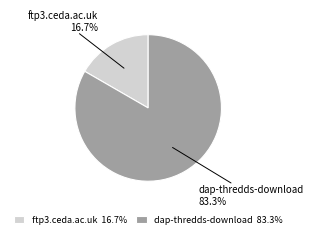

Is it true that ftp3.ceda.ac.uk is 17% of the pie?

True